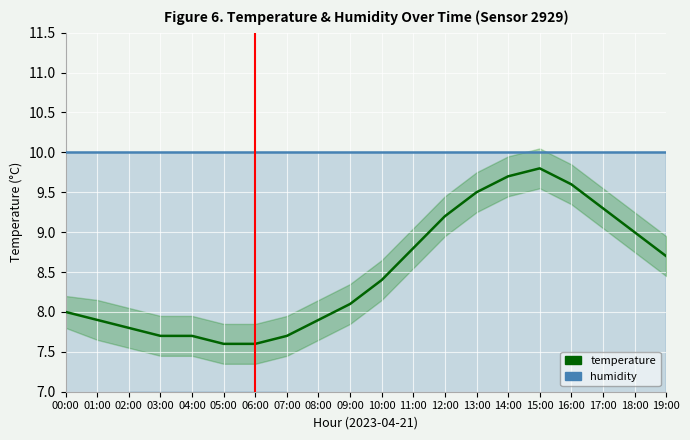

True or false: temperature and humidity intersect in this chart.

False